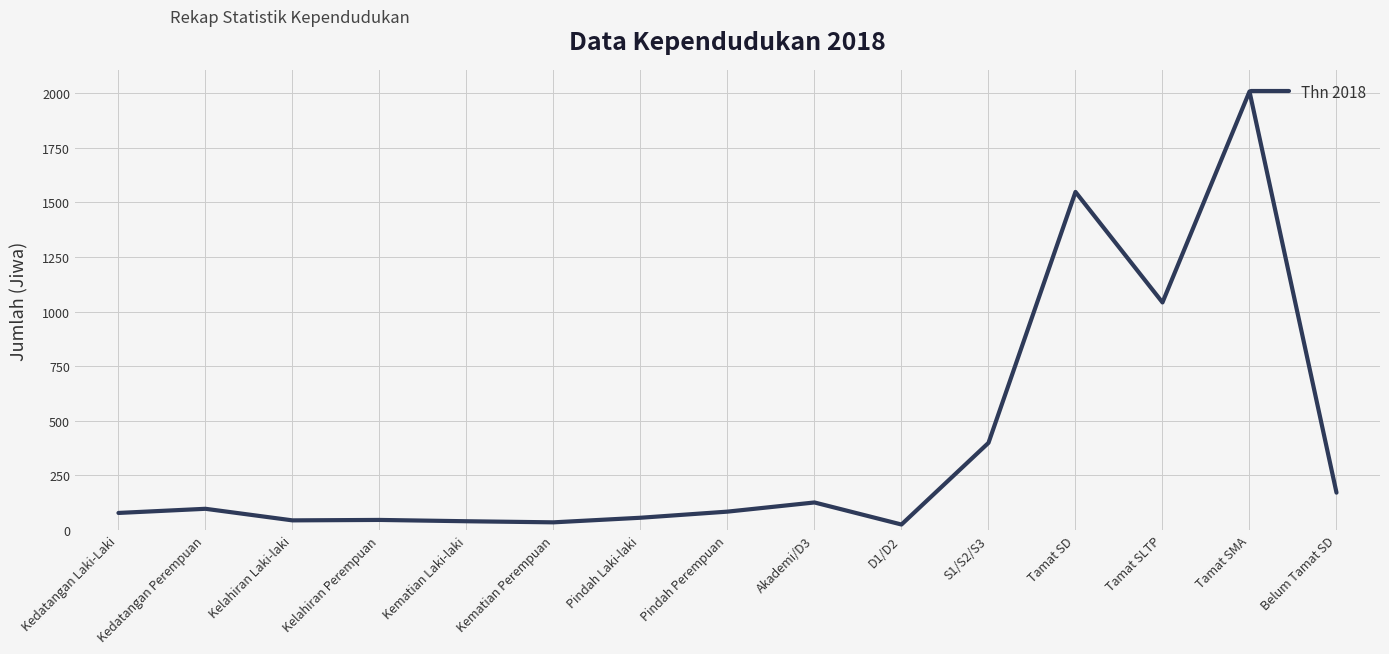

What is the difference between the values at Kelahiran Laki-laki and S1/S2/S3?

355